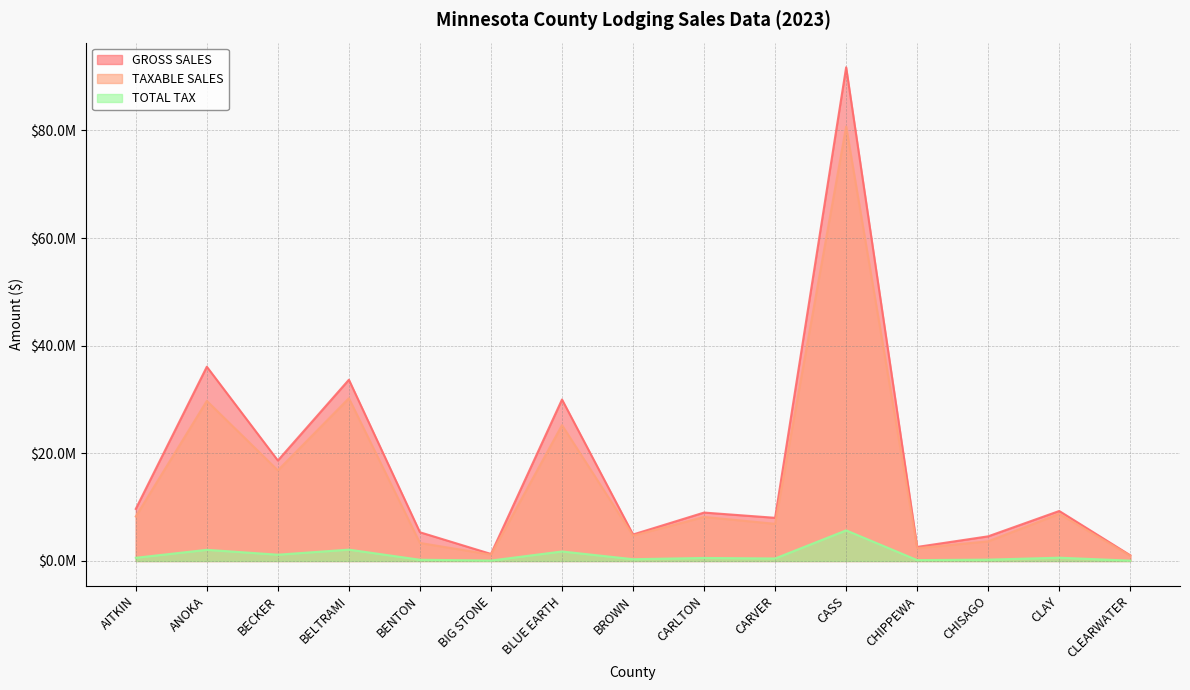

Rank the categories by TOTAL TAX value from highest to lowest.

CASS, BELTRAMI, ANOKA, BLUE EARTH, BECKER, CLAY, AITKIN, CARLTON, CARVER, BROWN, CHISAGO, BENTON, CHIPPEWA, BIG STONE, CLEARWATER